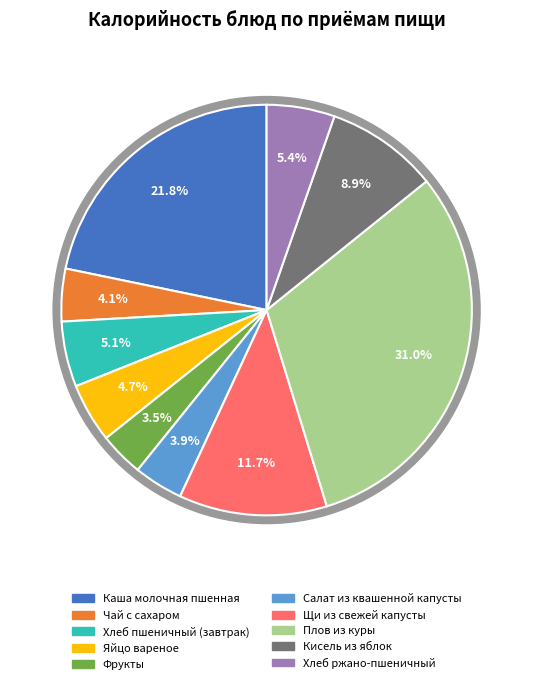

Rank the categories by value from lowest to highest.

Фрукты, Салат из квашенной капусты, Чай с сахаром, Яйцо вареное, Хлеб пшеничный (завтрак), Хлеб ржано-пшеничный, Кисель из яблок, Щи из свежей капусты, Каша молочная пшенная, Плов из куры